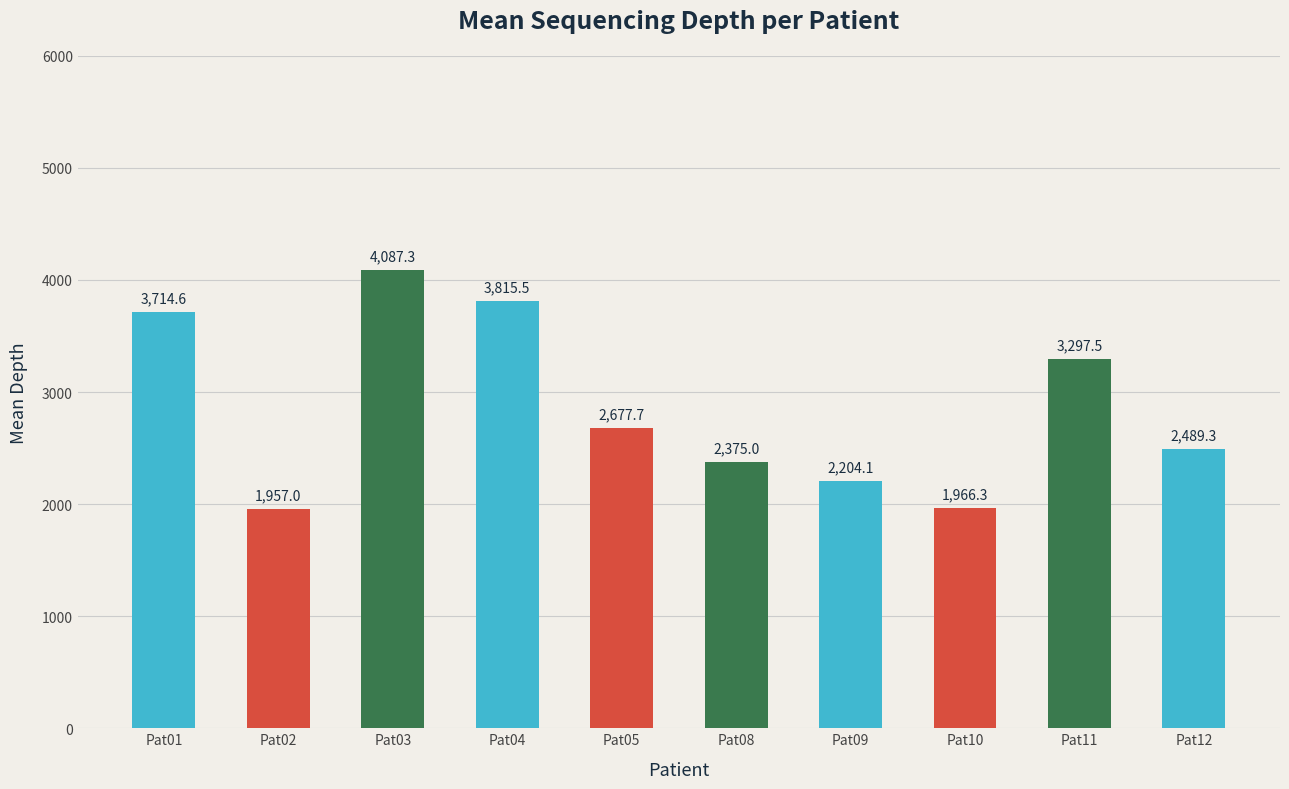

Rank the categories by value from highest to lowest.

Pat03, Pat04, Pat01, Pat11, Pat05, Pat12, Pat08, Pat09, Pat10, Pat02